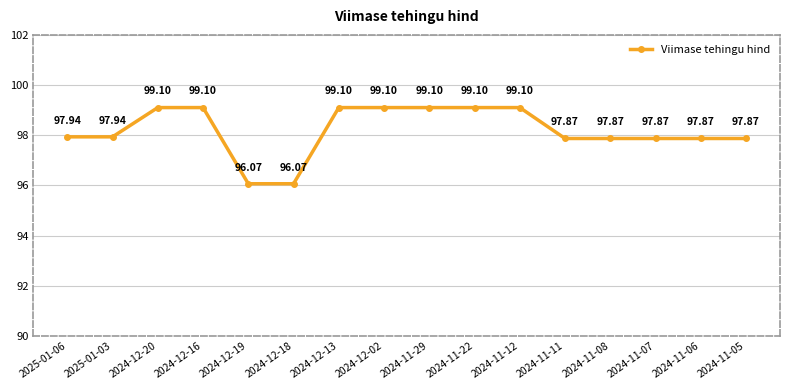

What is the change in value from 2024-12-19 to 2024-11-12?

+3.0